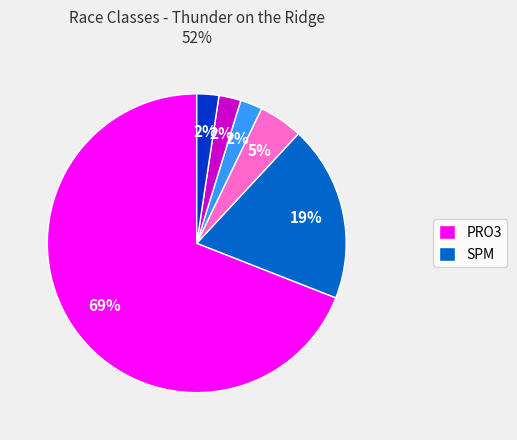

To the nearest percent, what is the average slice percentage?

17%